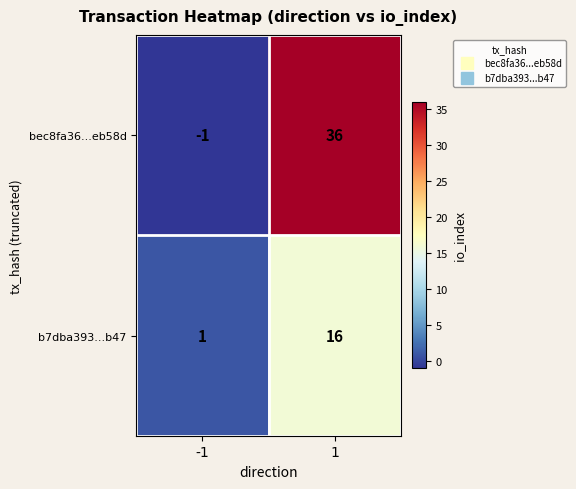

What is the difference between the highest and lowest values at 1?

20